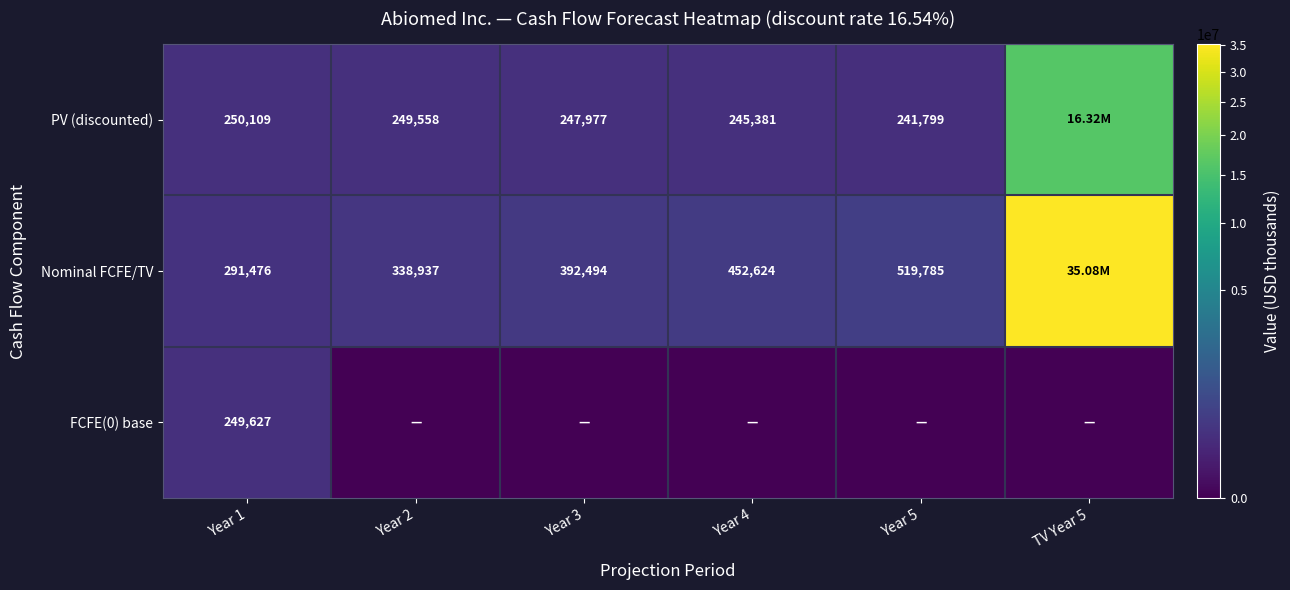

Rank the series at Year 1 from highest to lowest value.

Nominal FCFE/TV, PV (discounted), FCFE(0) base